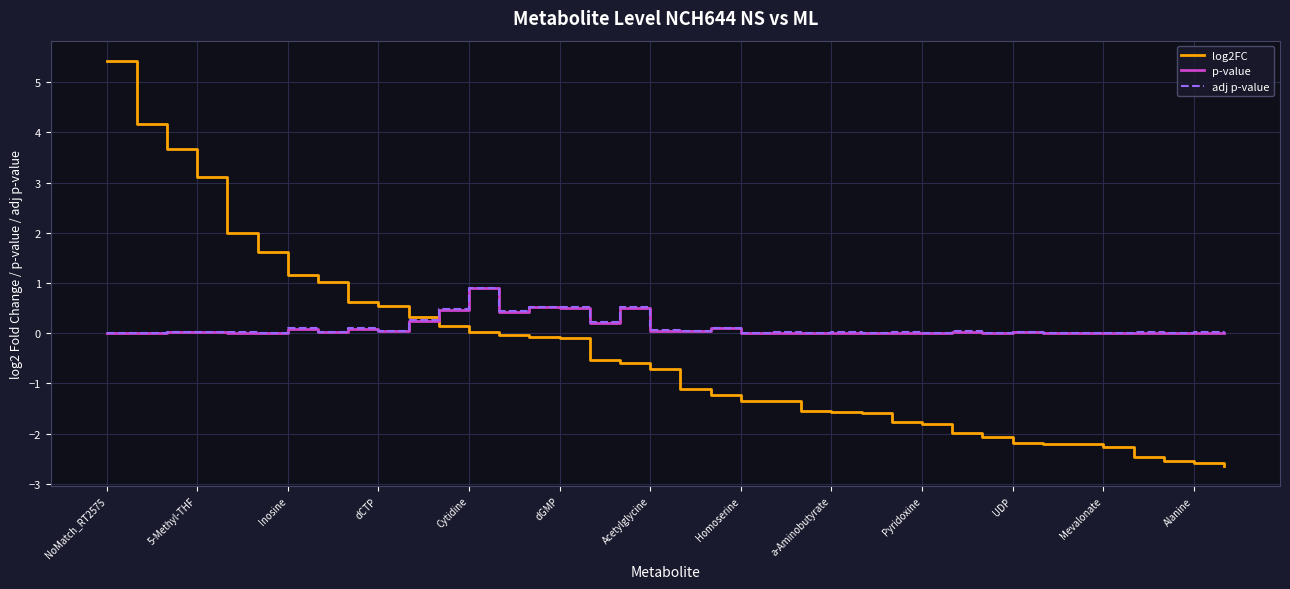

What is the maximum value shown in the chart?

5.4